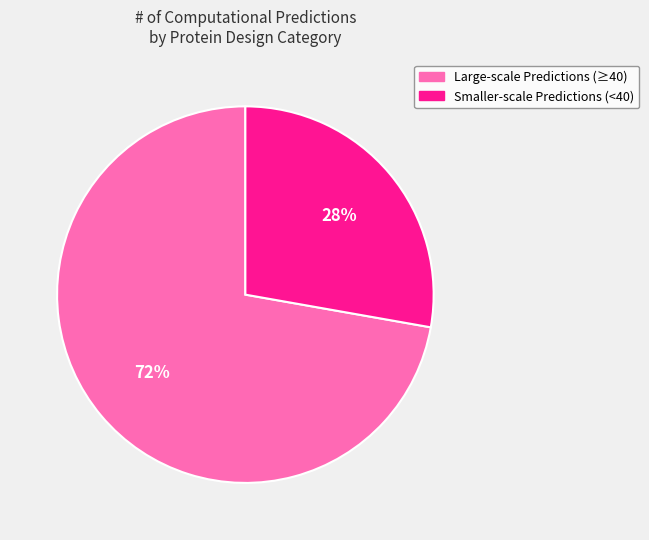

To the nearest percent, what is the average slice percentage?

50%